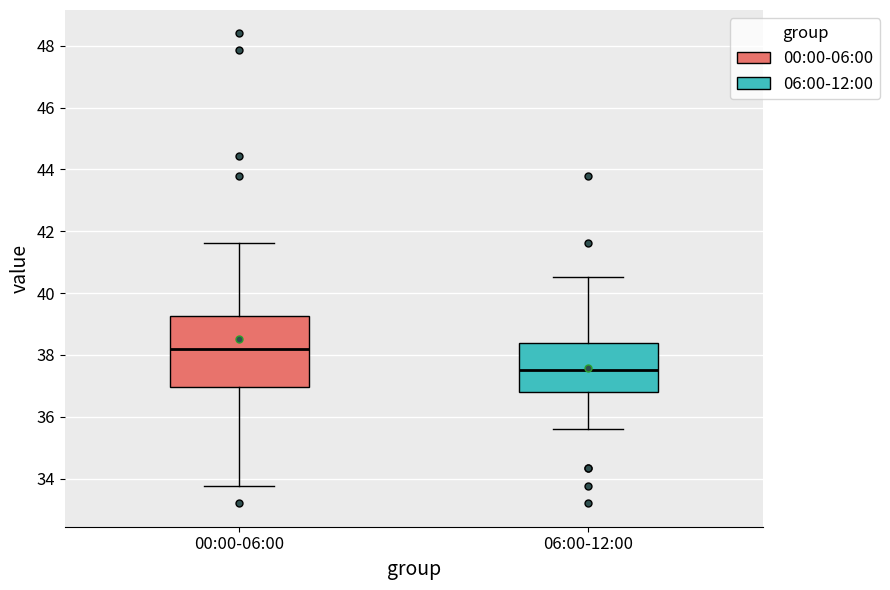

Where is the lower edge of the box for 00:00-06:00 on the y-axis? The values are not printed on the chart, so give them approximately, as read against the axis.

37.0